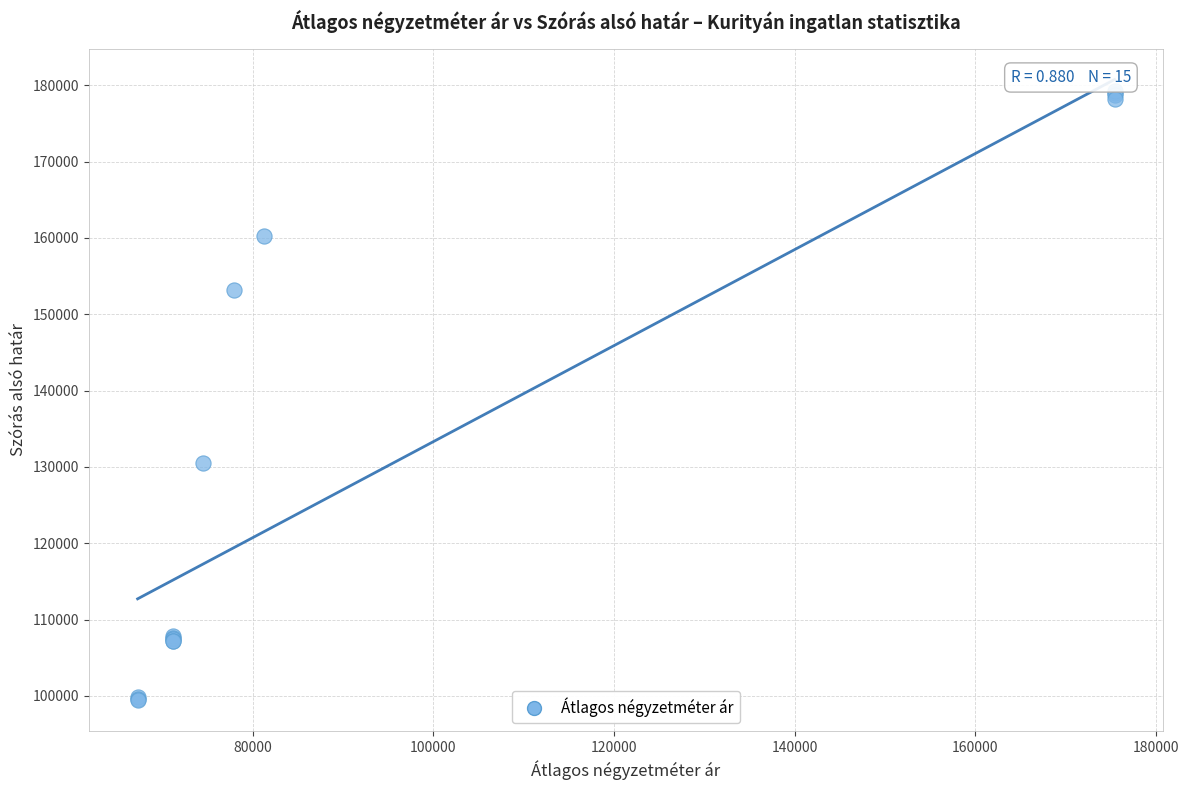

What Y value in the scatter plot is closest to 139369?

130467